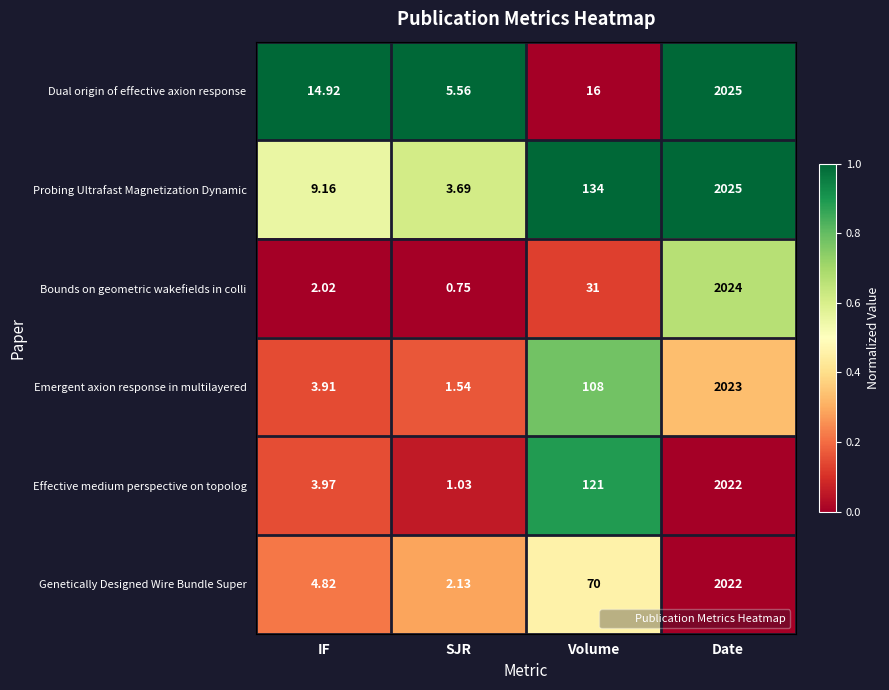

What is the greatest value displayed?

2025.0